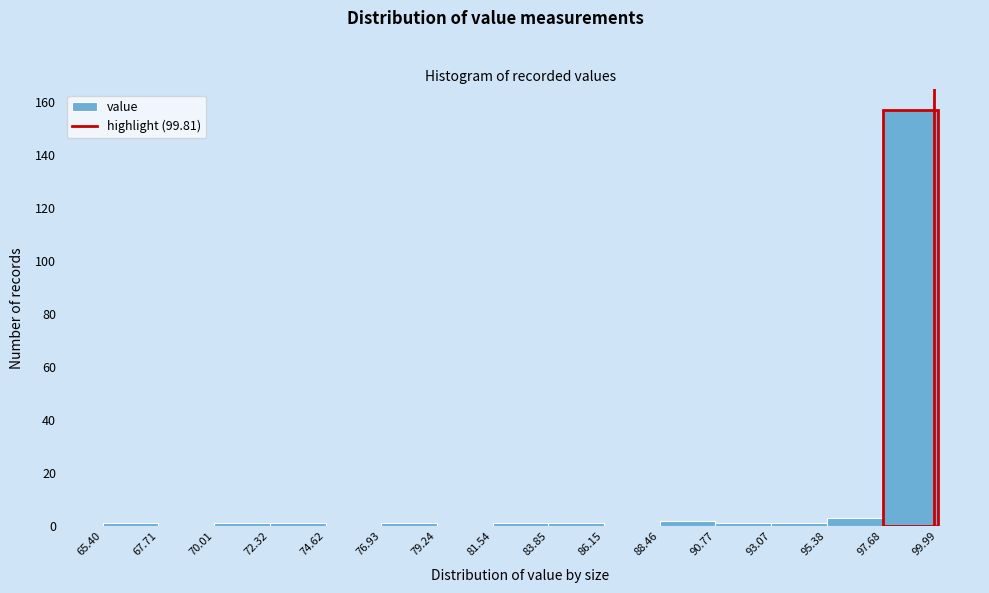

Reading left to right, list every bar in this chart as the range it spans on the x-axis followed by its height. The values are not printed on the chart, so give them approximately, as read against the axis.

65.40 to 67.71: under 2
67.71 to 70.01: 0
70.01 to 72.32: under 2
72.32 to 74.62: under 2
74.62 to 76.93: 0
76.93 to 79.24: under 2
79.24 to 81.54: 0
81.54 to 83.85: under 2
83.85 to 86.15: under 2
86.15 to 88.46: 0
88.46 to 90.77: 2
90.77 to 93.07: under 2
93.07 to 95.38: under 2
95.38 to 97.68: 4
97.68 to 99.99: 158